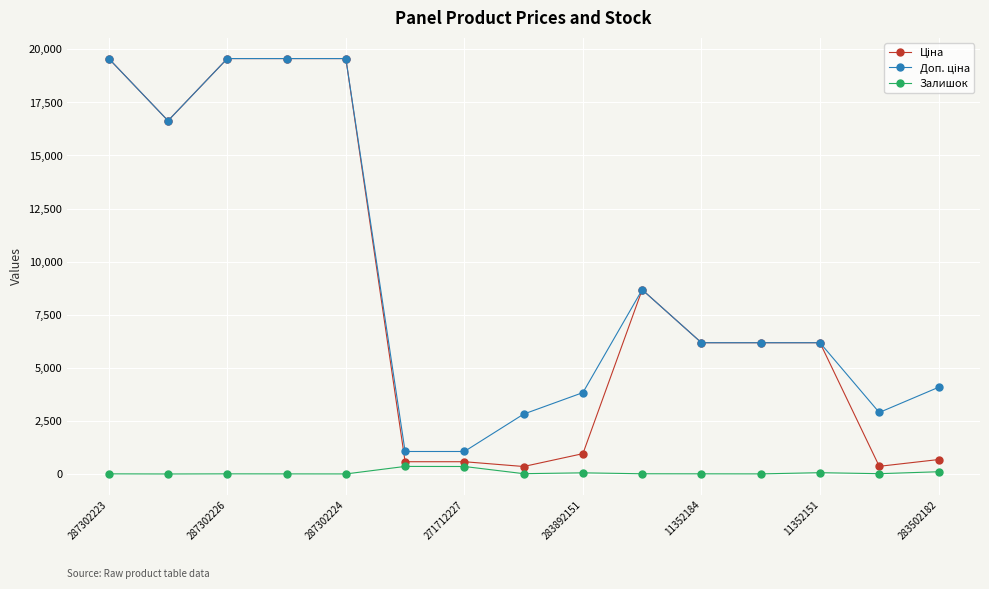

True or false: Залишок has more than 2 interior local peaks.

True